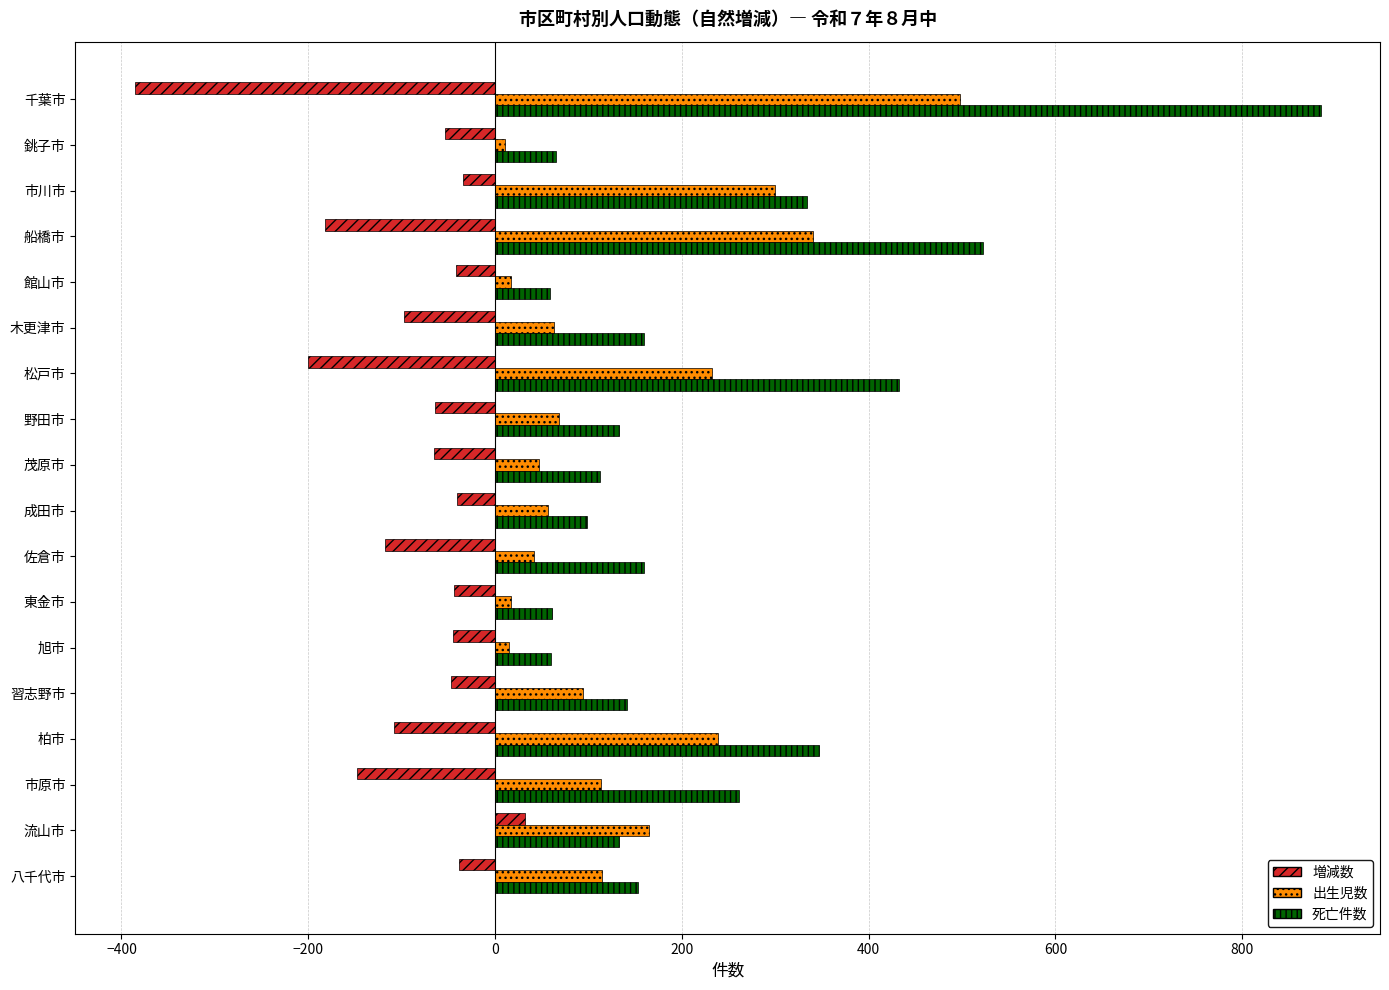

How many values in the 増減数 series are below -54?

9